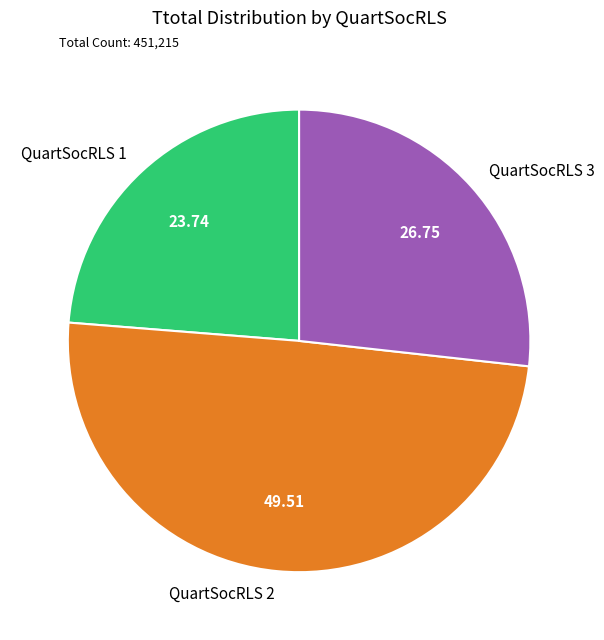

Does QuartSocRLS 3 account for over 50% of the chart?

No